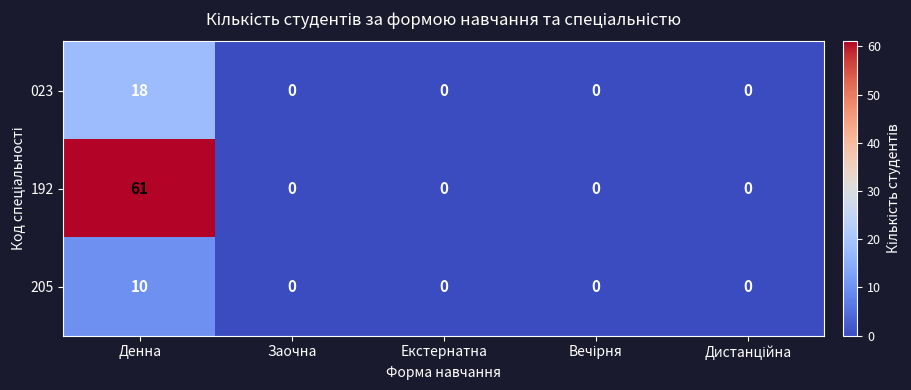

What is the approximate value of 192 at Денна, to the nearest 10?

60